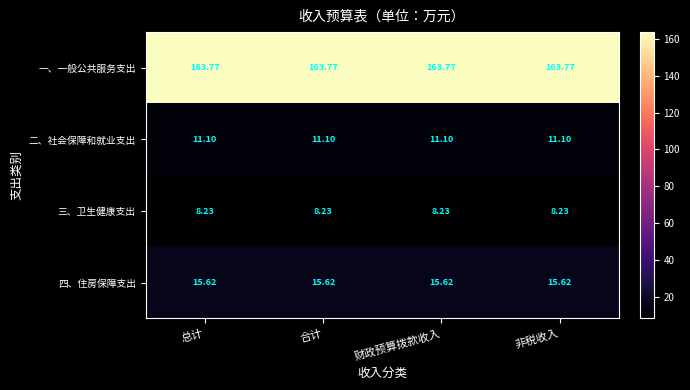

Rank the series by their maximum value, from lowest to highest.

三、卫生健康支出, 二、社会保障和就业支出, 四、住房保障支出, 一、一般公共服务支出